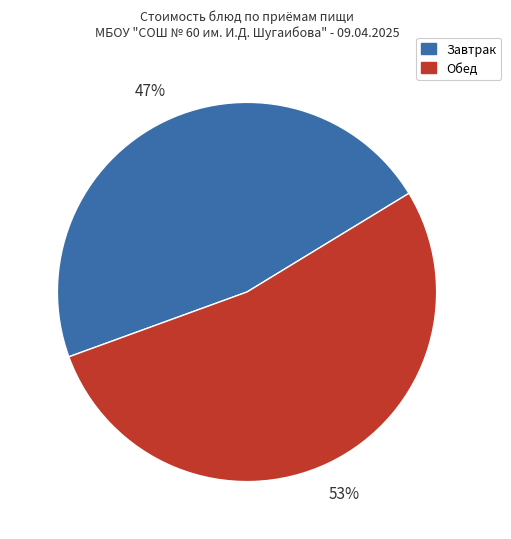

True or false: Завтрак accounts for 35% of the total.

False